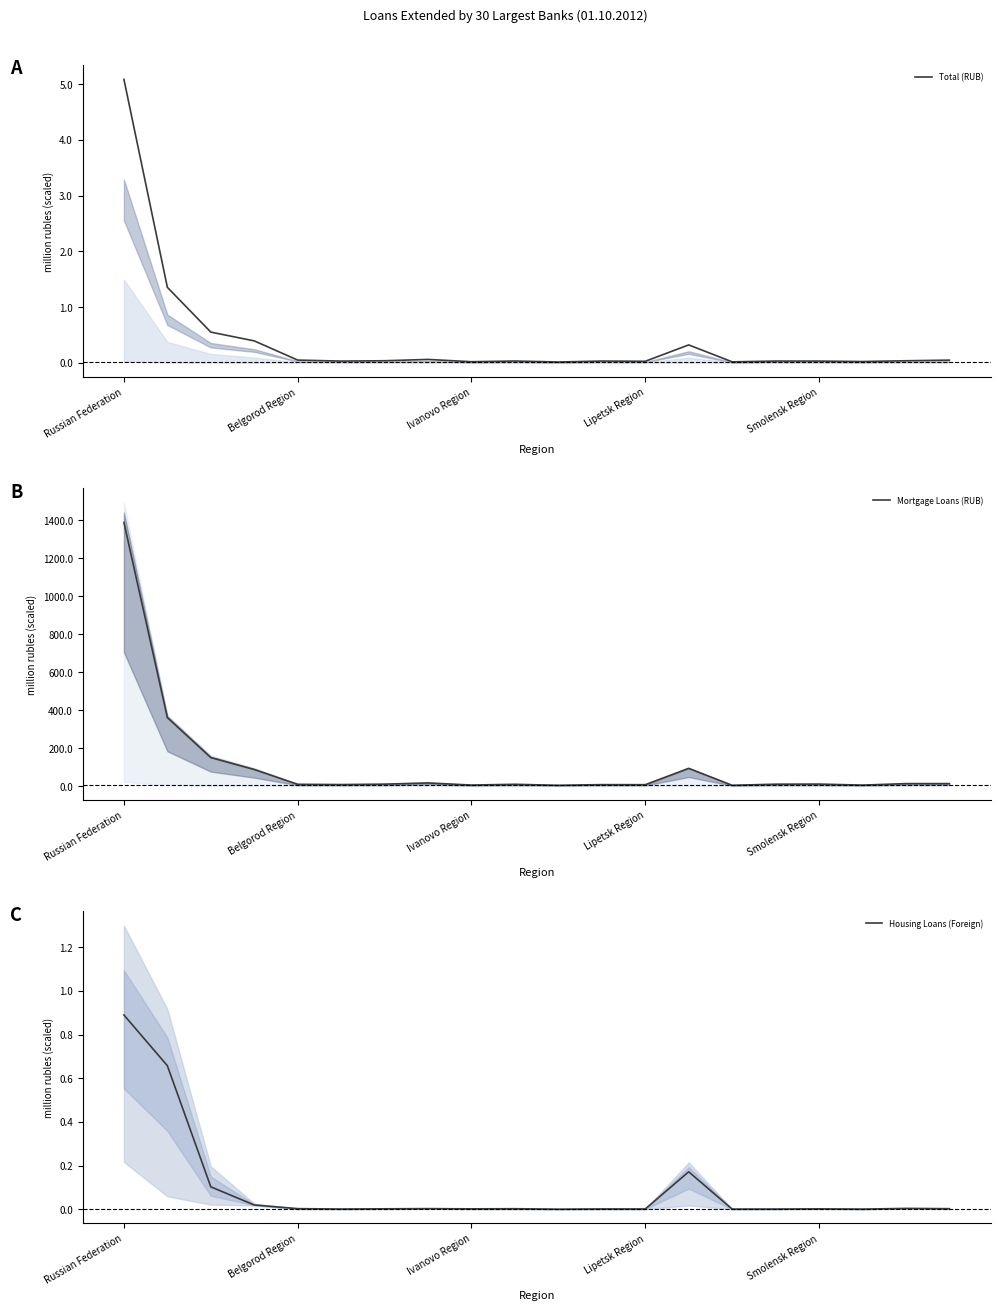

What is the label of the 20th point from the right?

Russian Federation